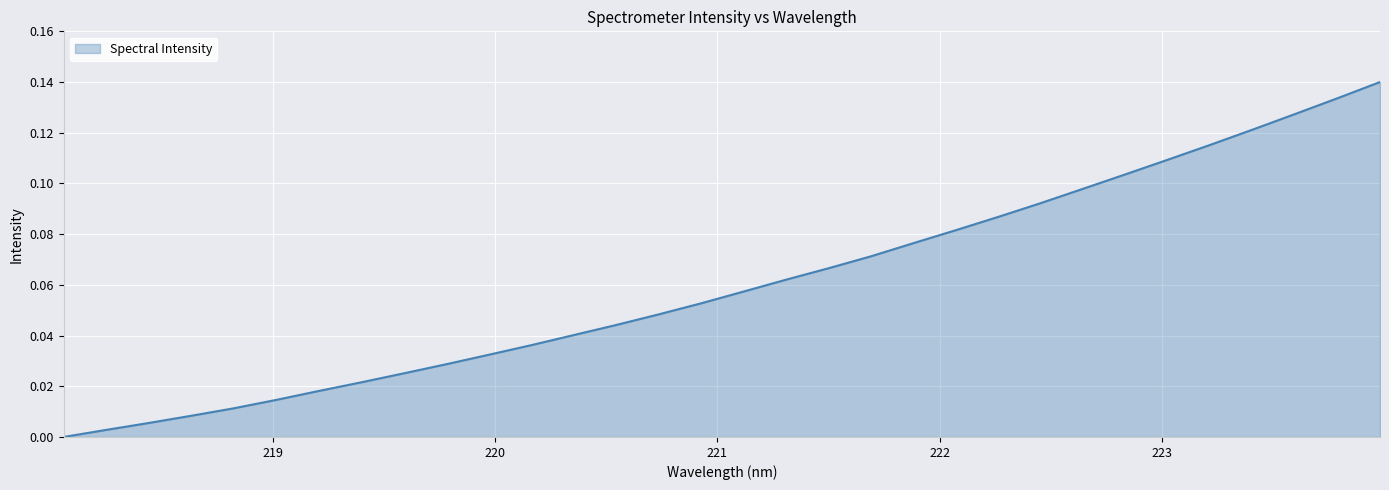

List the labels in order of value, smallest first.

218.0596, 218.2508, 218.442, 218.6332, 218.8244, 219.0156, 219.2067, 219.3979, 219.589, 219.7801, 219.9712, 220.1623, 220.3533, 220.5444, 220.7354, 220.9264, 221.1174, 221.3083, 221.4993, 221.6902, 221.8812, 222.0721, 222.263, 222.4538, 222.6447, 222.8355, 223.0264, 223.2172, 223.408, 223.5987, 223.7895, 223.9802